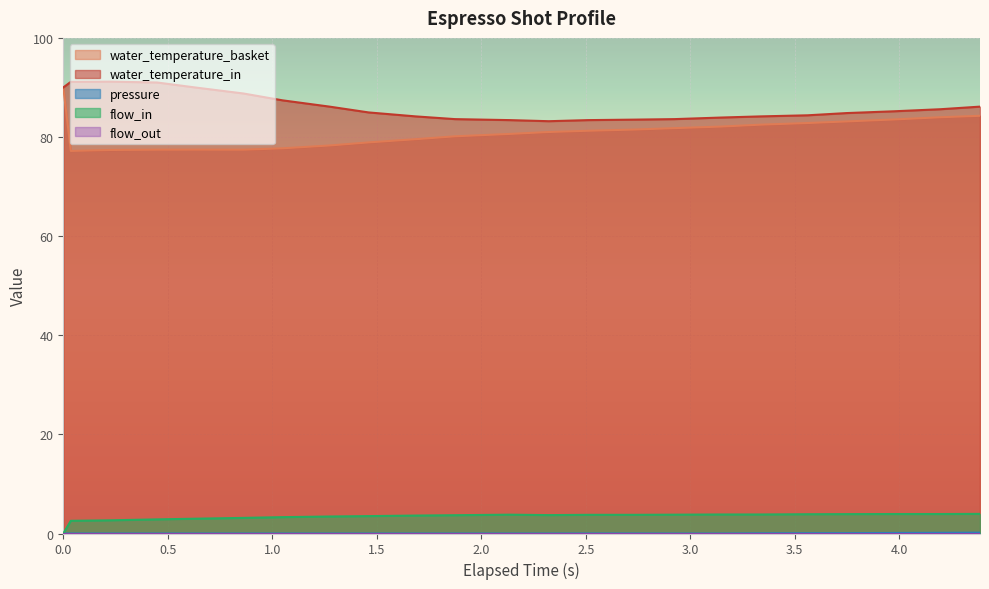

What is the greatest value displayed?

91.2